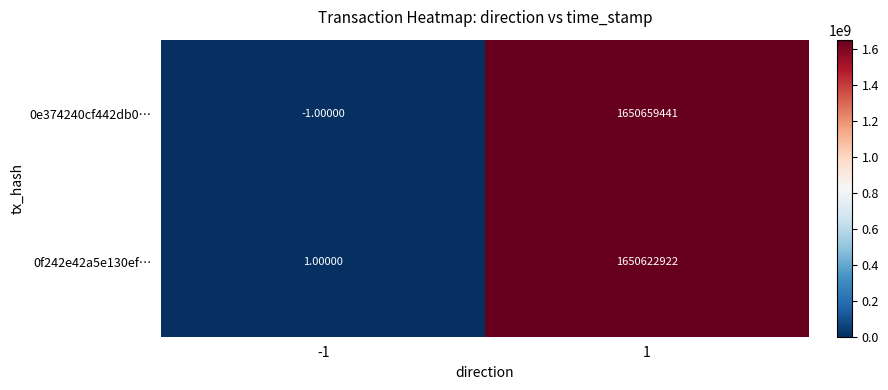

What is the sum of the 0f242e42a5e130ef… values at -1 and 1?

1650622923